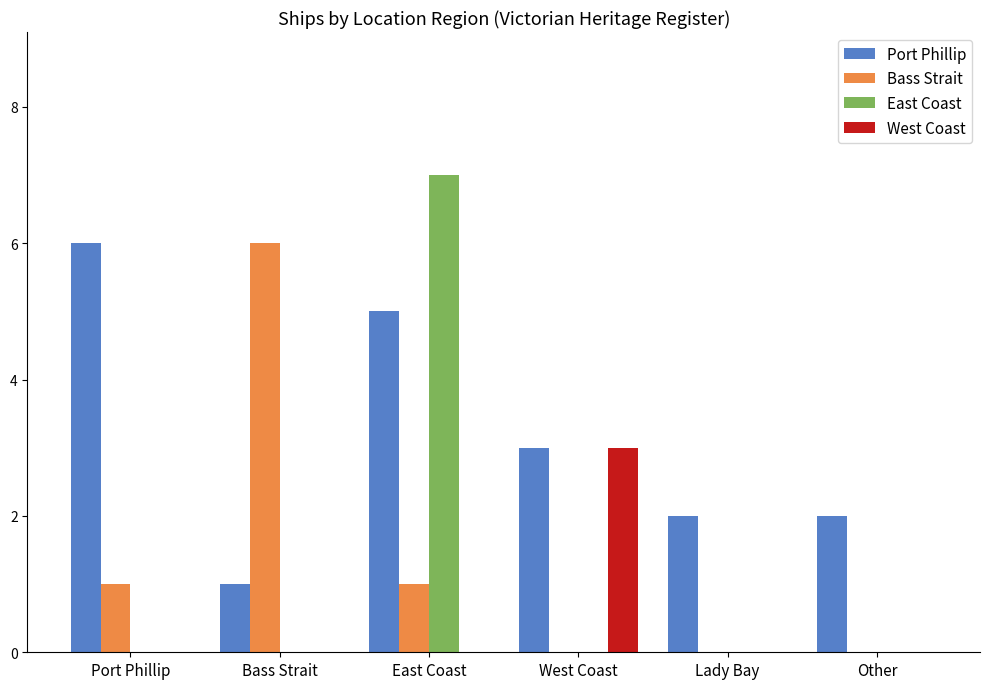

Between Bass Strait and West Coast, which series saw the biggest shift?

Bass Strait